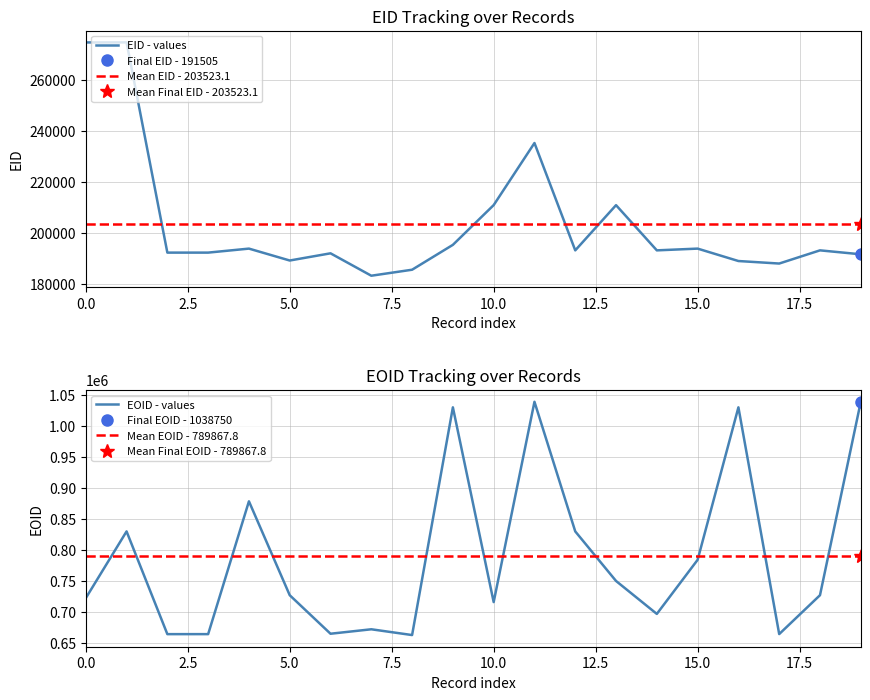

After their last crossing, which series has the higher values: EOID - values or Mean EOID - 789867.8?

EOID - values